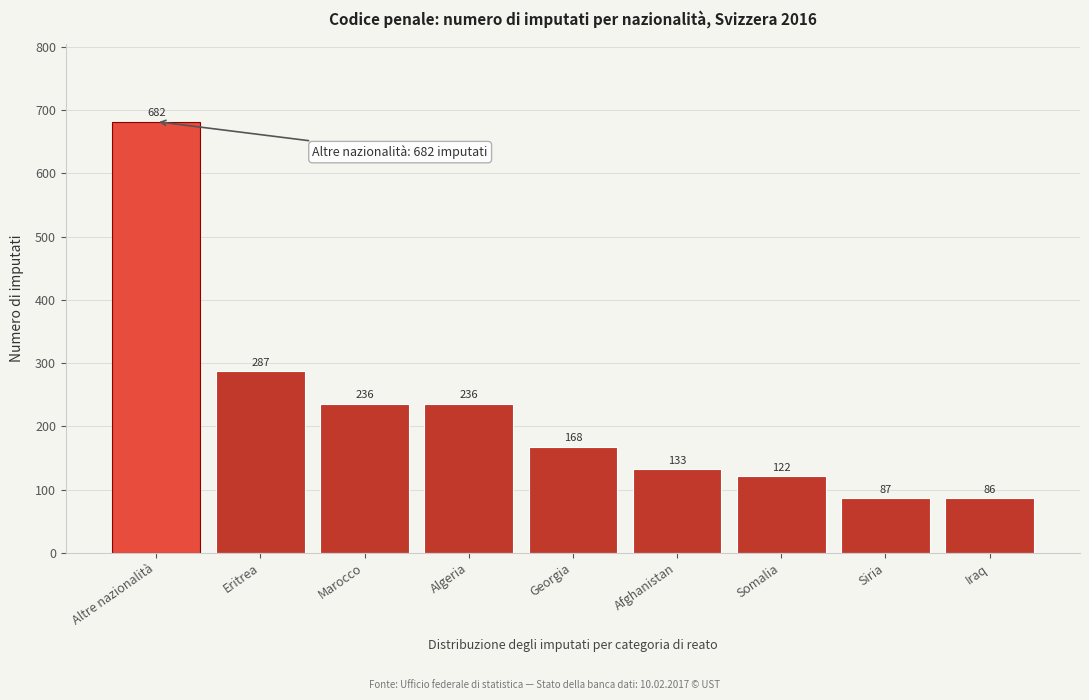

Reading left to right, list all the values displayed in this chart.

682	287	236	236	168	133	122	87	86